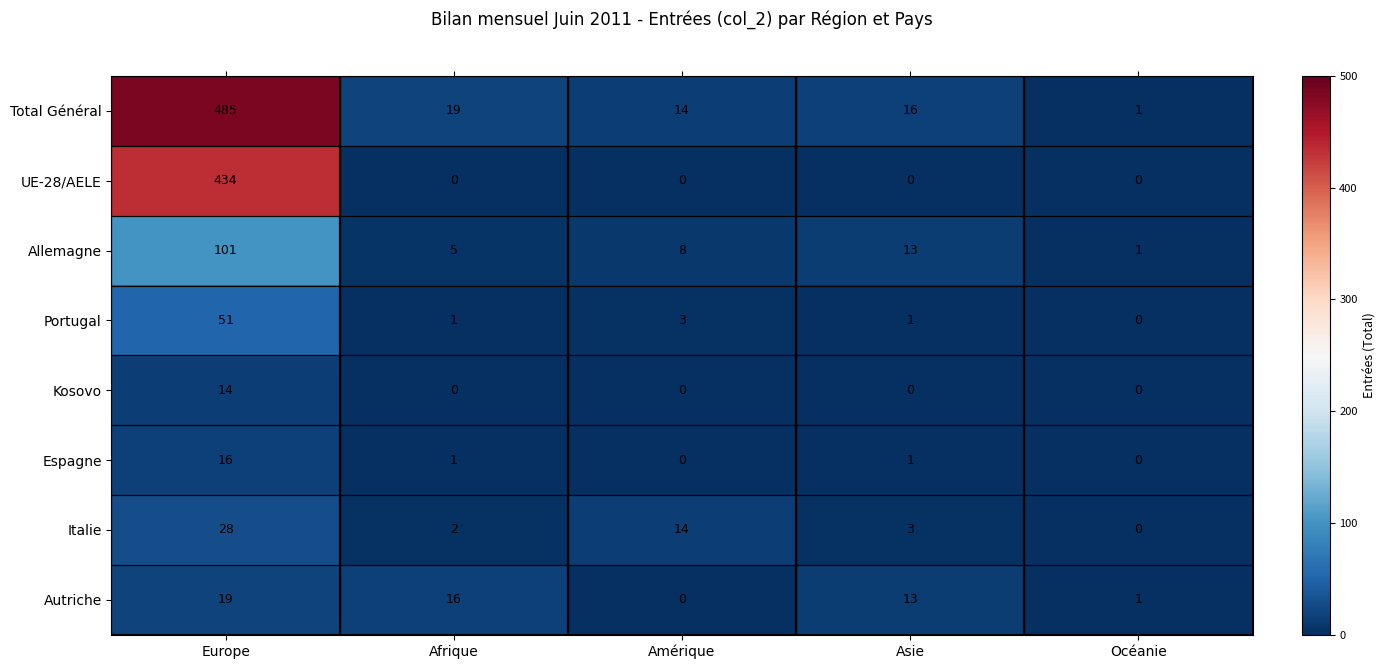

Is it true that Kosovo equals -9 at Amérique?

False